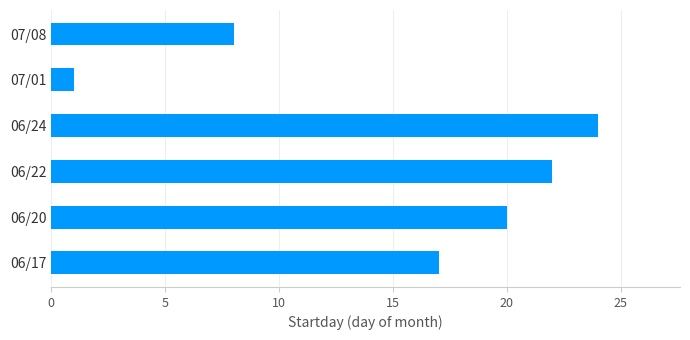

Reading bottom to top, transcribe all the data shown in this chart.

06/17=17	06/20=20	06/22=22	06/24=24	07/01=1	07/08=8